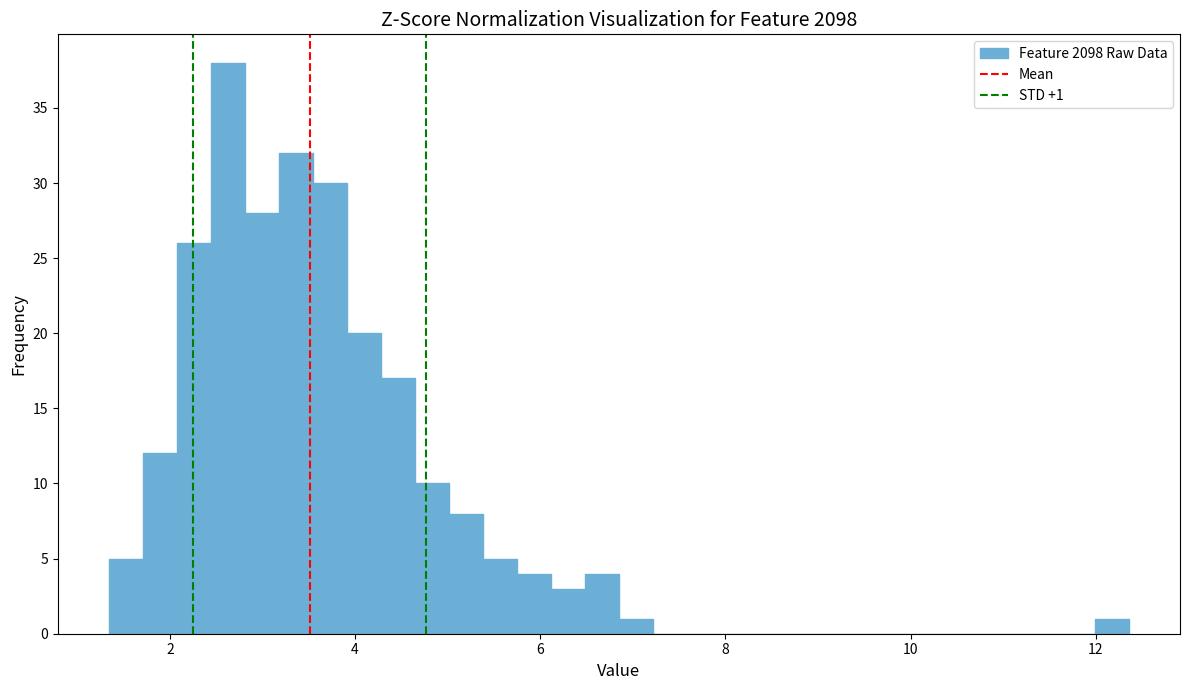

Around what value on the x-axis is the tallest bar? Give the approximate position of its centre, as read against the axis.

2.6